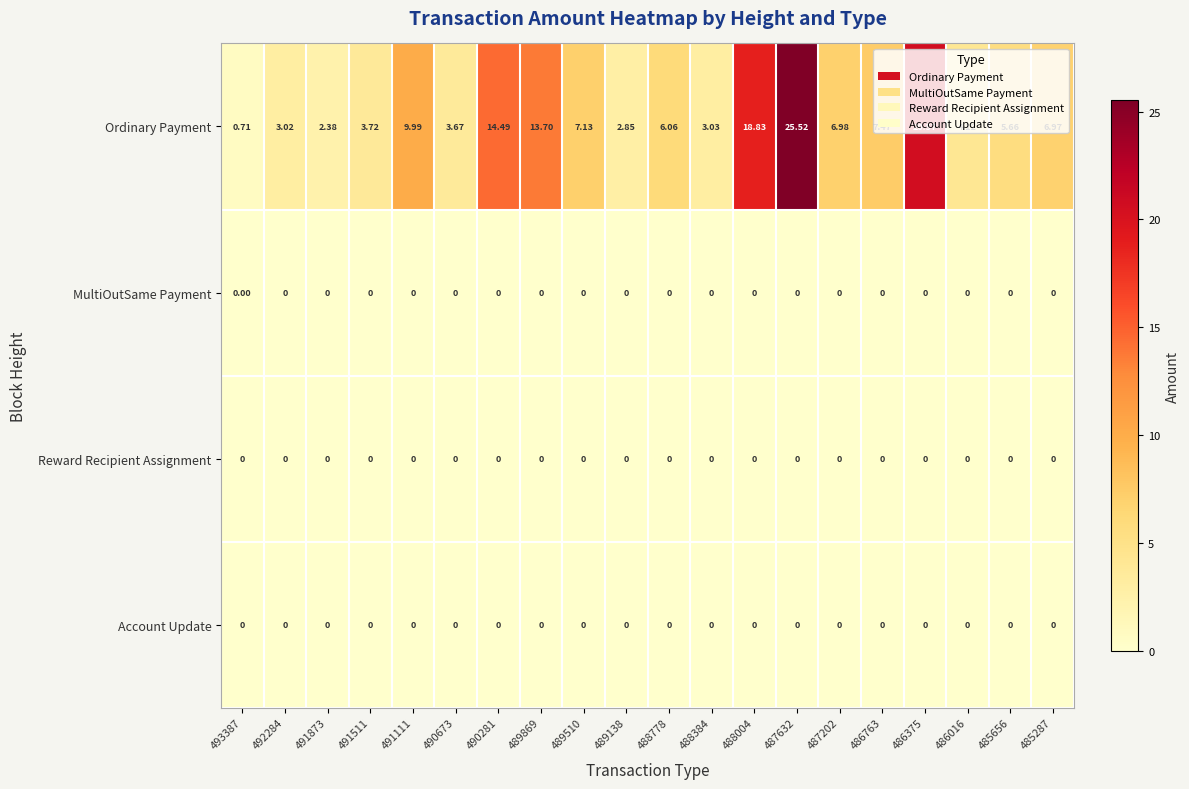

Is the value of Ordinary Payment at 489869 greater than the value of MultiOutSame Payment at 490673?

Yes